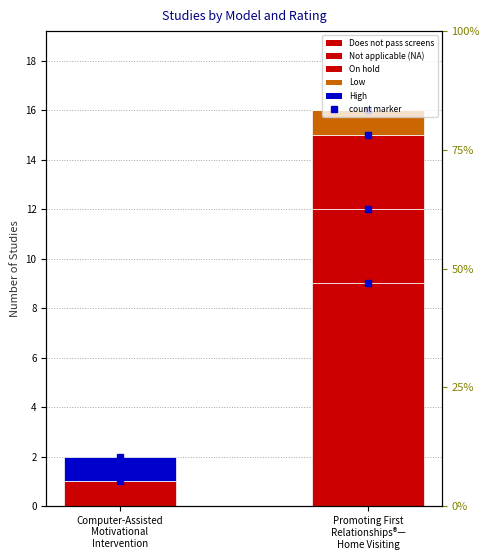

Is the value of Not applicable (NA) at Computer-Assisted
Motivational
Intervention greater than the value of On hold at Computer-Assisted
Motivational
Intervention?

Yes